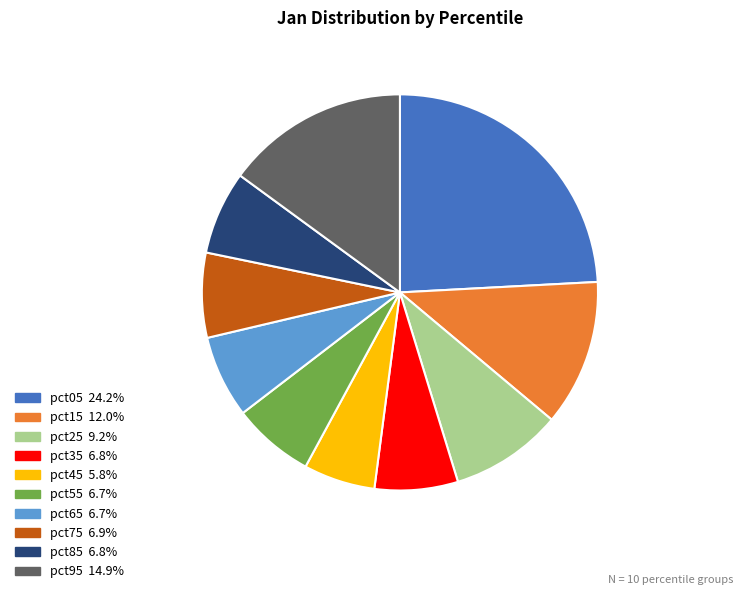

Is pct15 the majority of the pie?

No